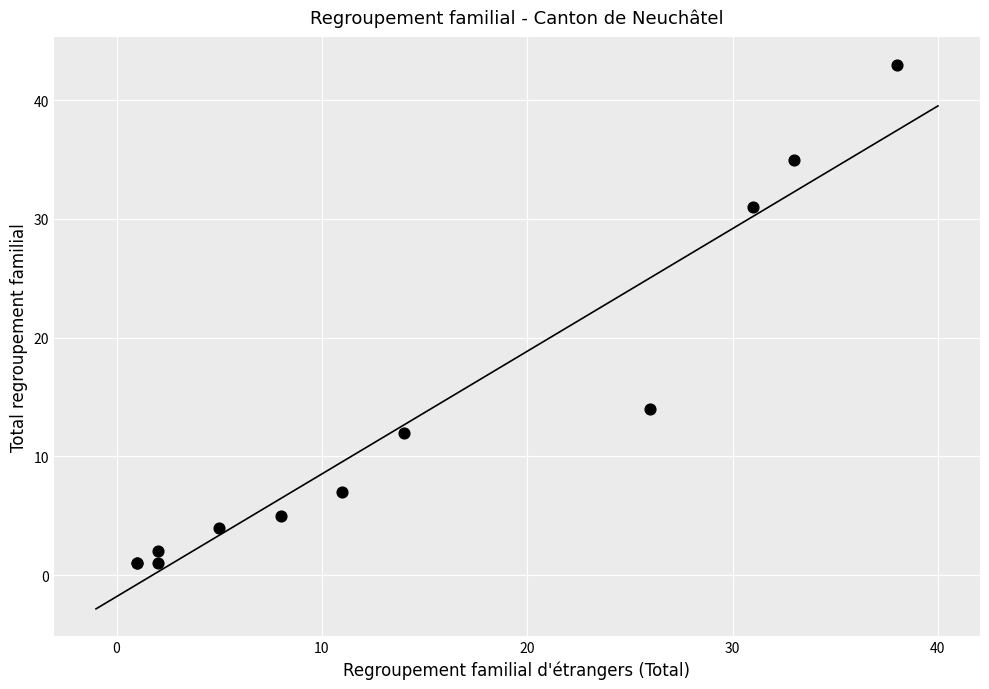

What Y value in the scatter plot is closest to 22?

14